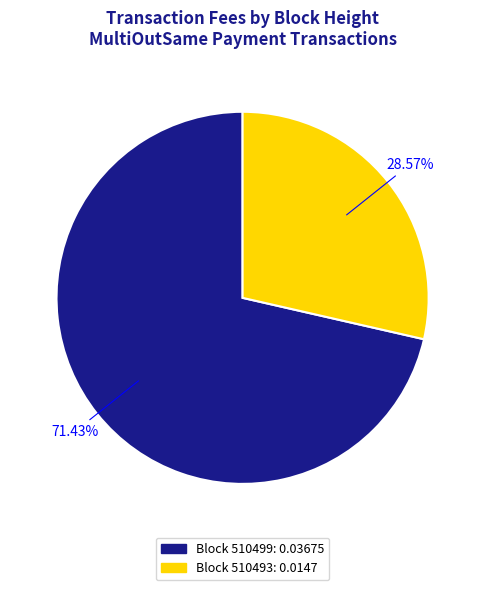

Is there a majority slice in this chart?

Yes